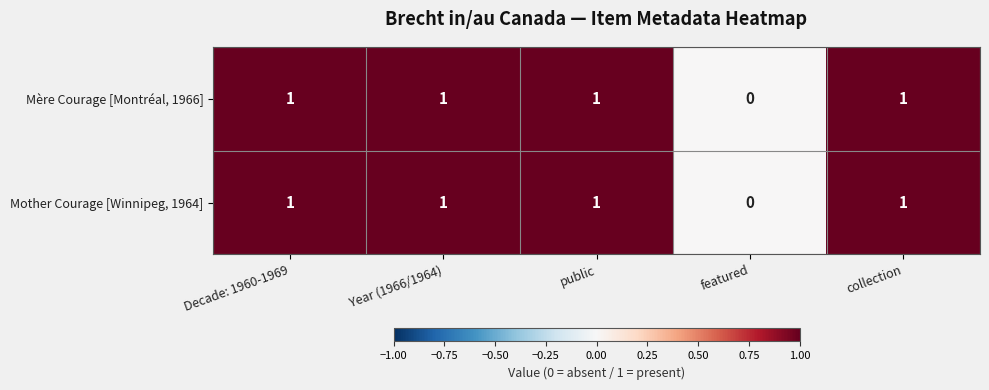

Is the value of Mère Courage [Montréal, 1966] at featured greater than the value of Mother Courage [Winnipeg, 1964] at Year (1966/1964)?

No